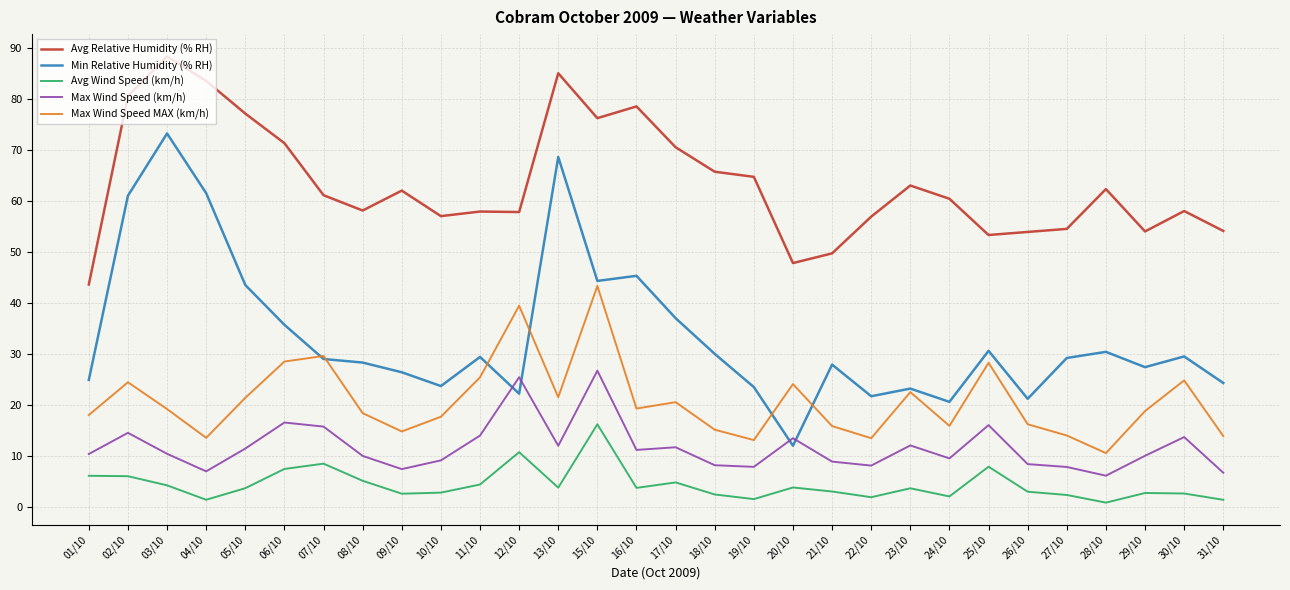

Rank the series at 17/10 from highest to lowest value.

Avg Relative Humidity (% RH), Min Relative Humidity (% RH), Max Wind Speed MAX (km/h), Max Wind Speed (km/h), Avg Wind Speed (km/h)